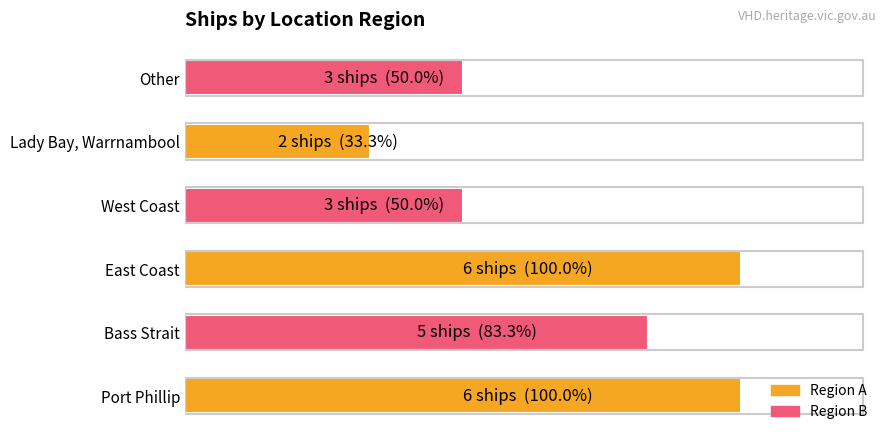

What is the difference between the maximum and minimum values?

4